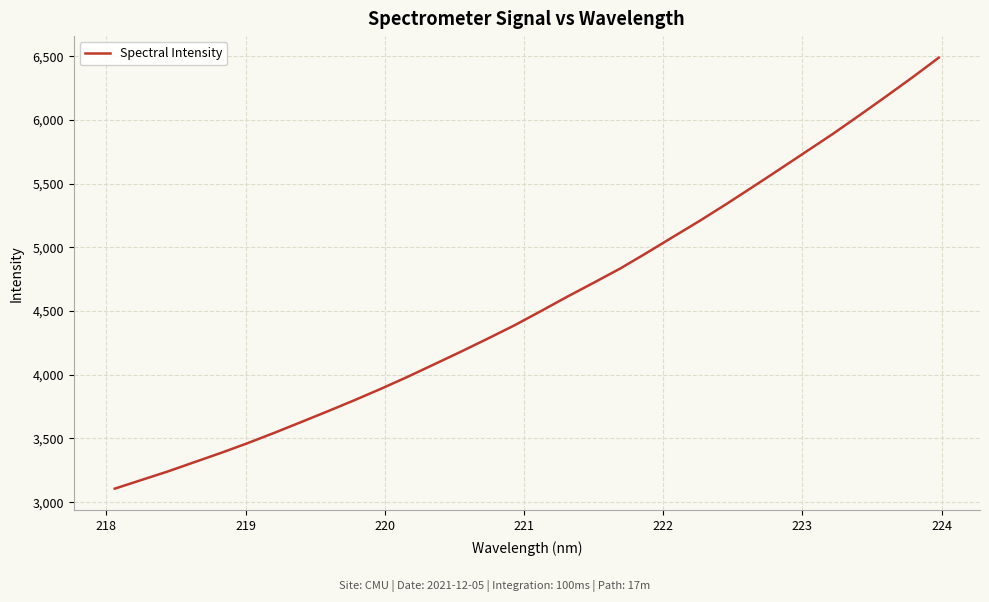

What is the minimum value shown in the chart?

3106.5